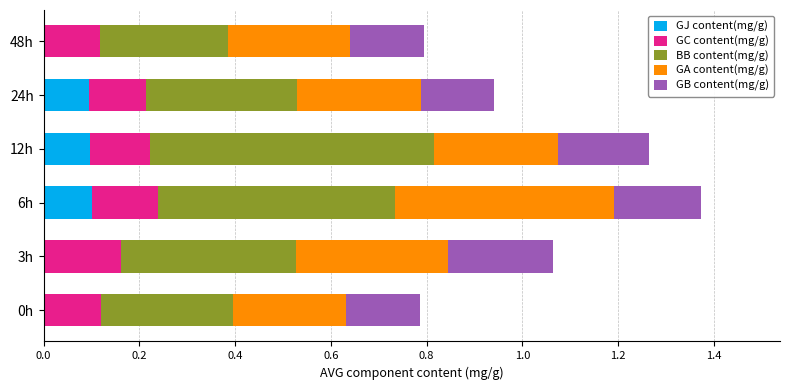

What is the total value across all series at 3h?

1.1